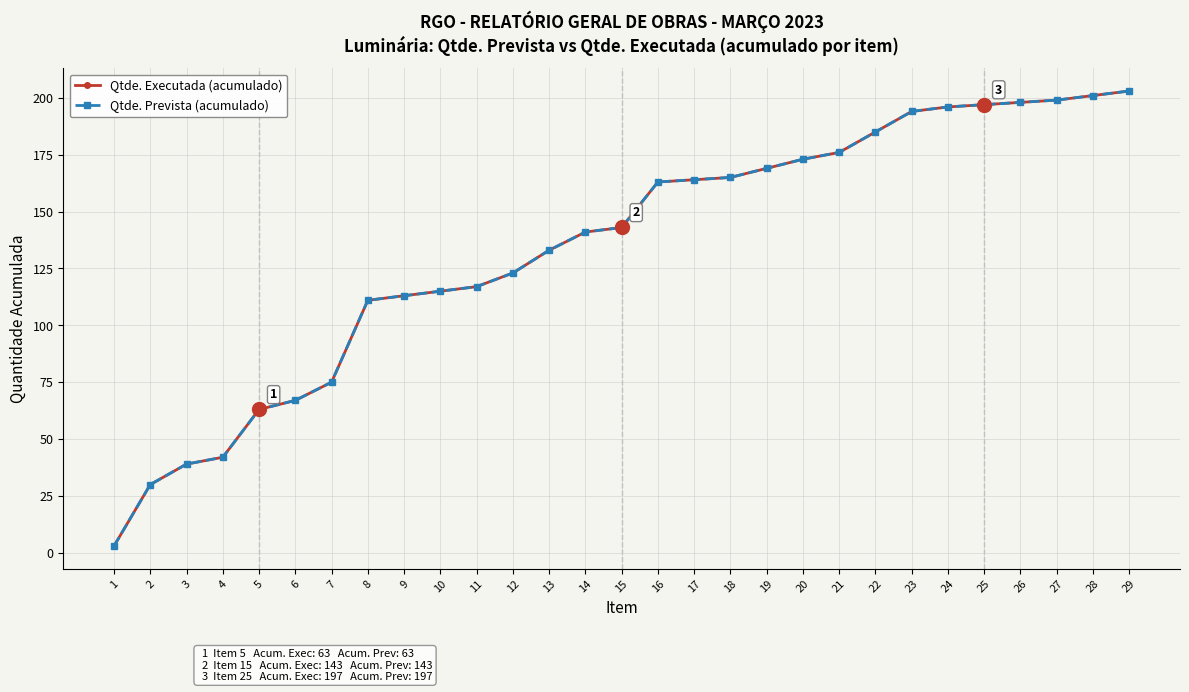

Does the chart have visible grid lines?

Yes